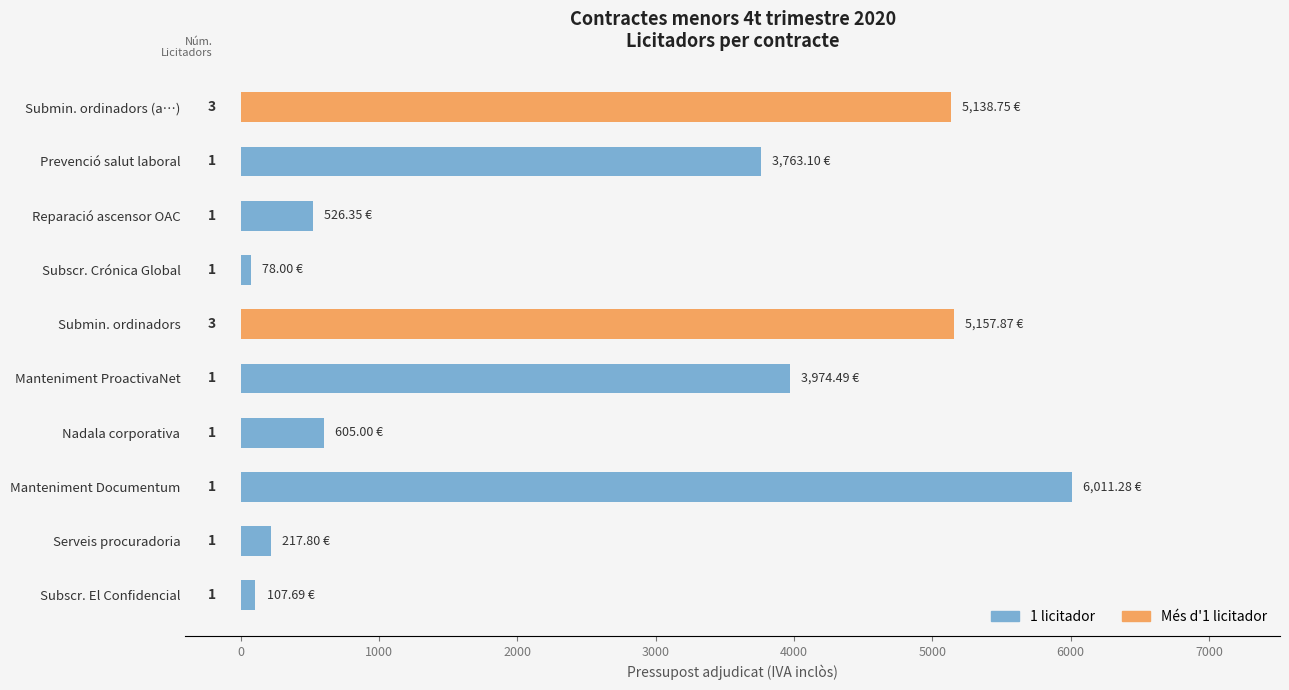

Reading right to left, list all the values displayed in this chart.

107.7	217.8	6011.3	605.0	3974.5	5157.9	78.0	526.4	3763.1	5138.8